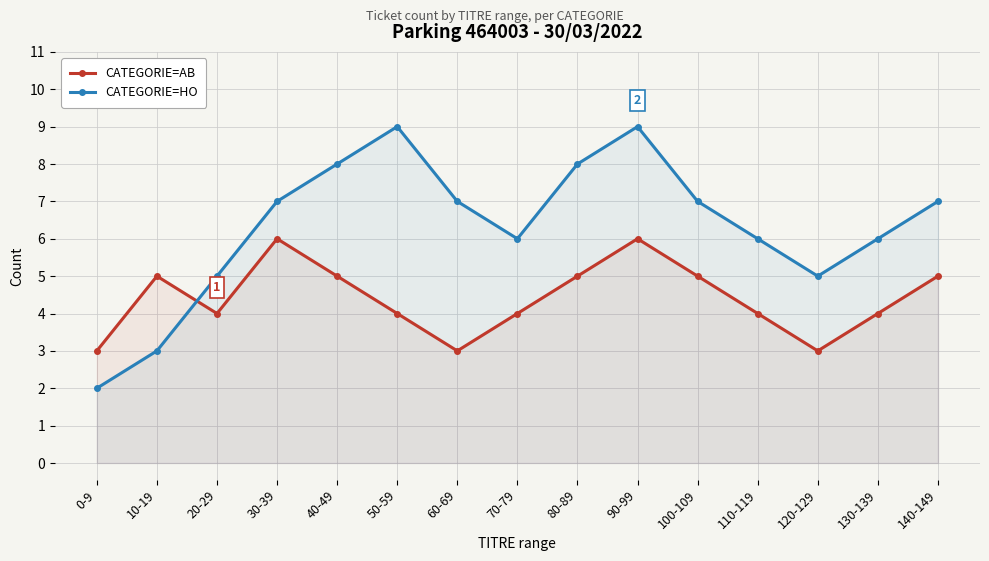

What is the label of the 2nd point from the left?

10-19